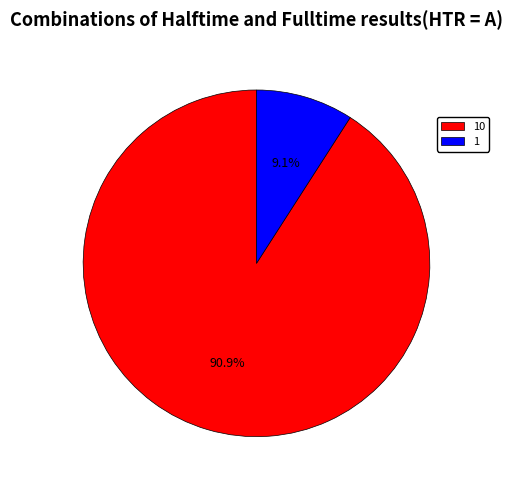

Which category accounts for the majority?

10